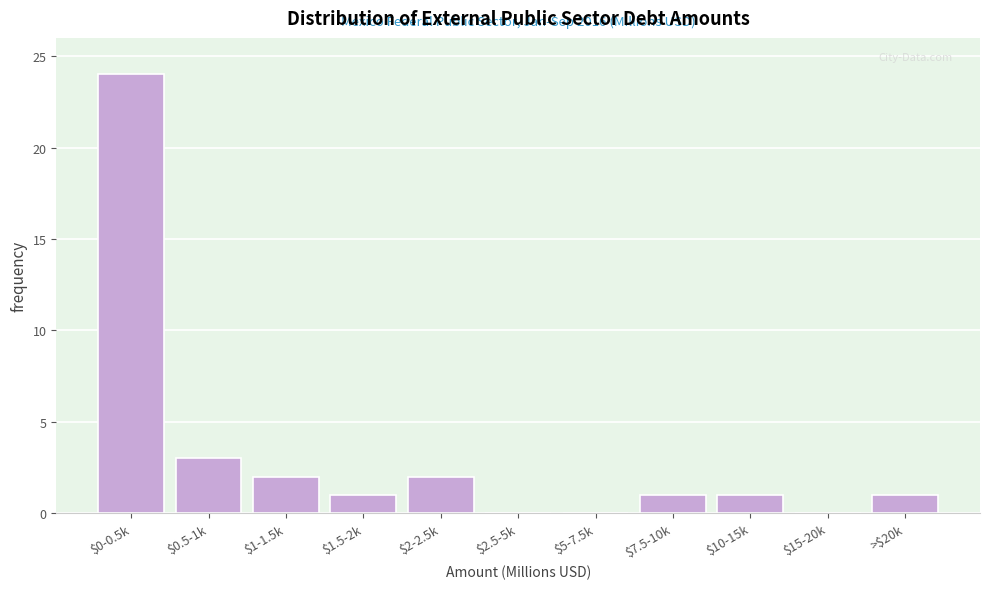

Where is the data nearest to the value 12?

$0.5-1k